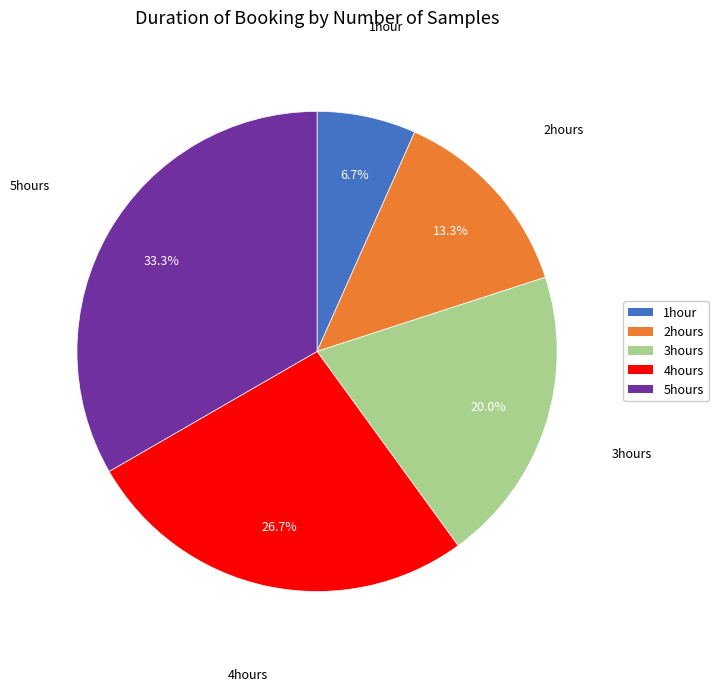

To the nearest percent, what is the average slice percentage?

20%